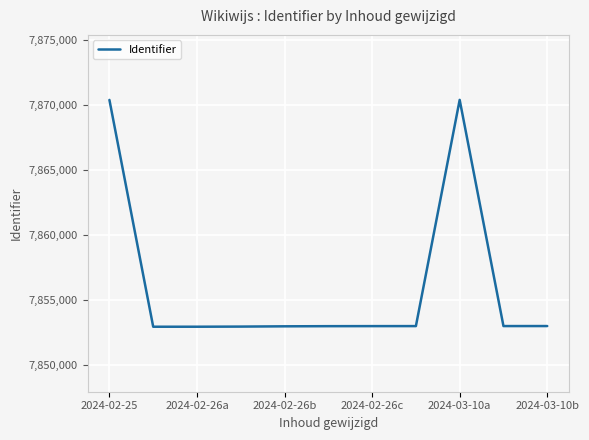

What is the maximum value shown in the chart?

7870376